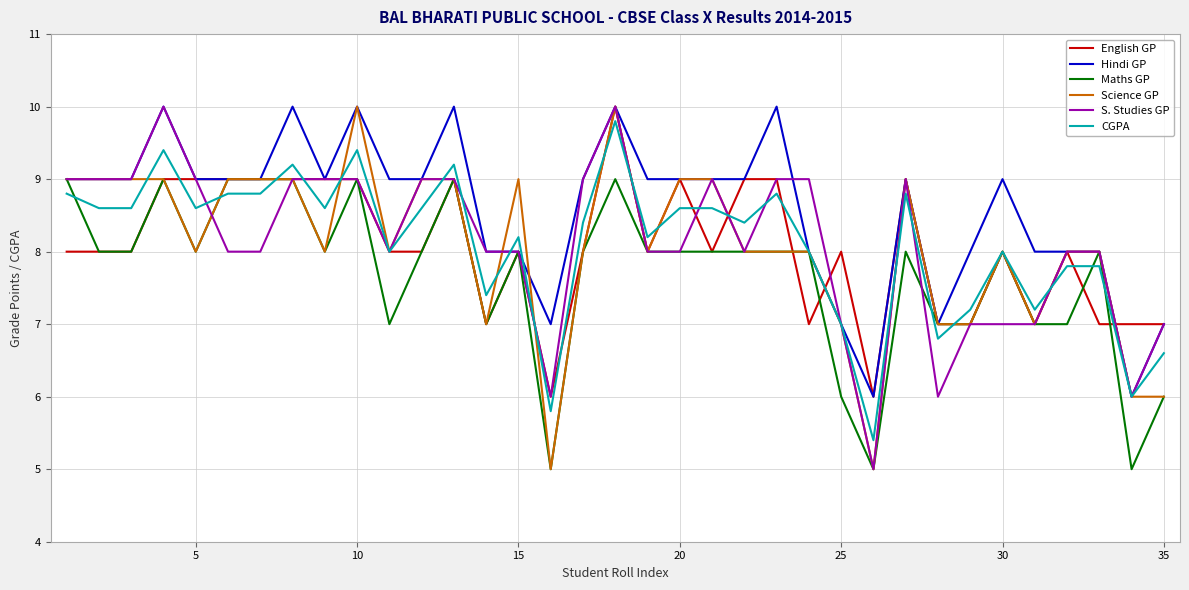

Which series has the largest total across all categories?

Hindi GP